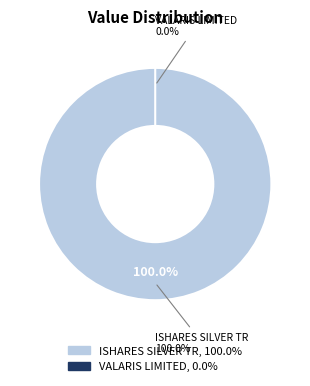

How many segments does this pie chart have?

2